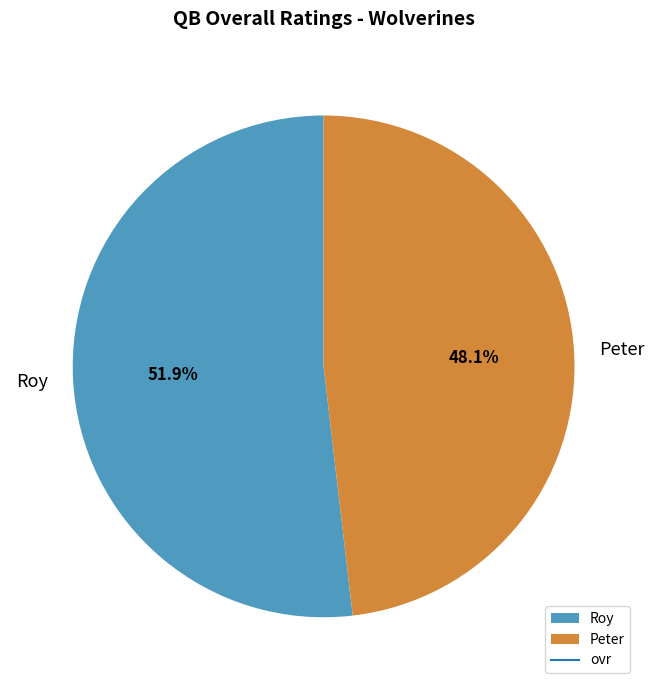

Which has a higher value, Peter or Roy?

Roy